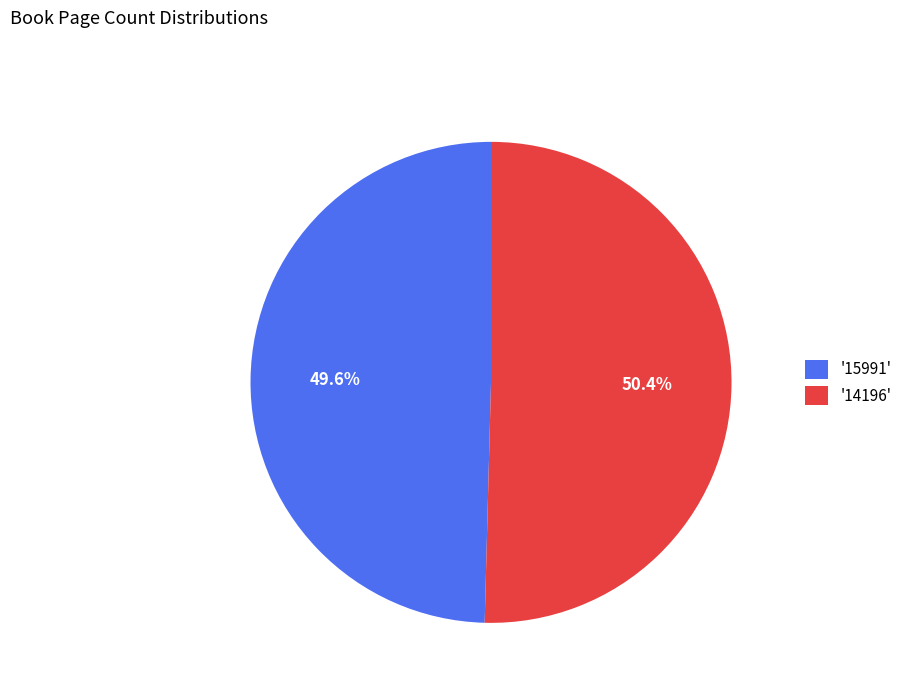

Does any single category account for the majority?

Yes